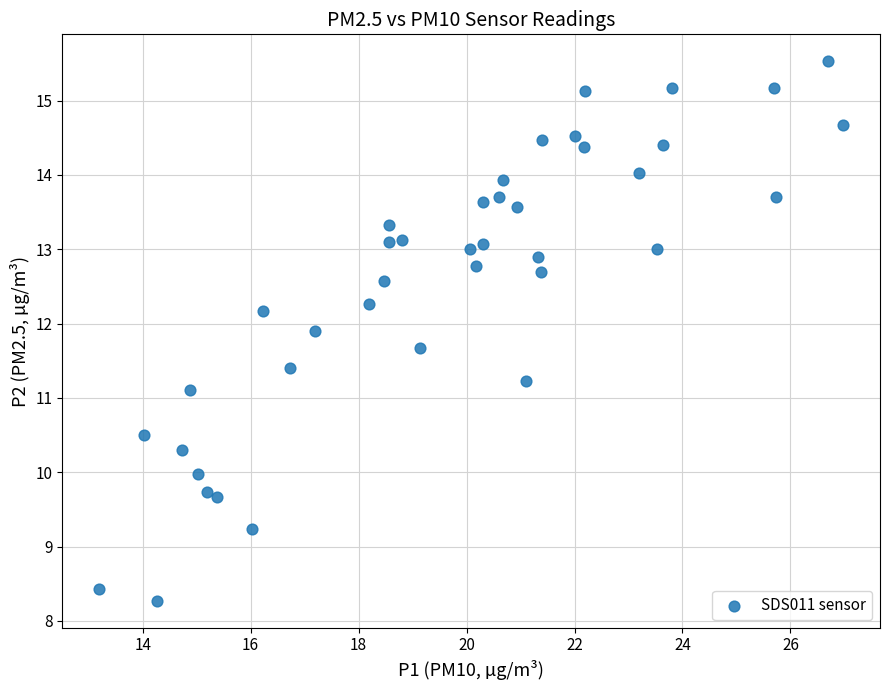

What is the range of Y values (max minus min)?

7.3